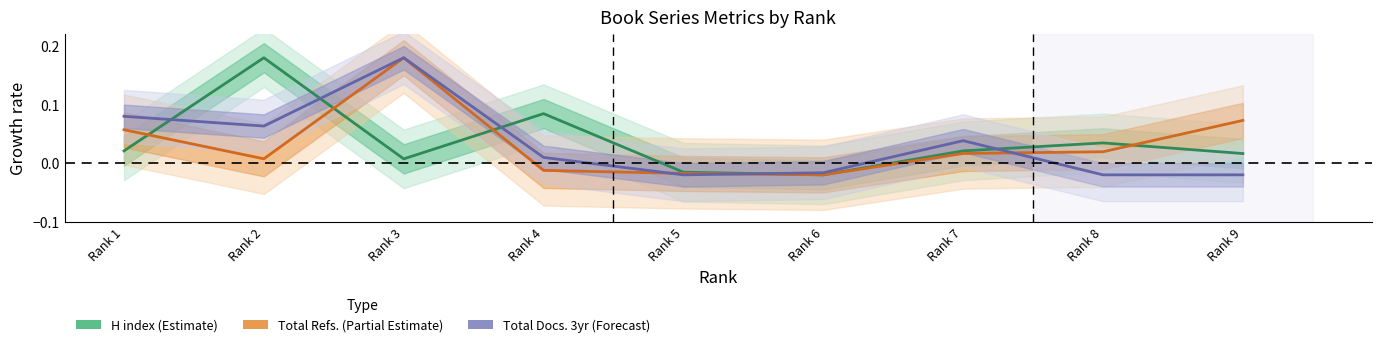

What is the difference between the maximum and minimum values in the Total Docs. 3yr (Forecast) series?

0.2